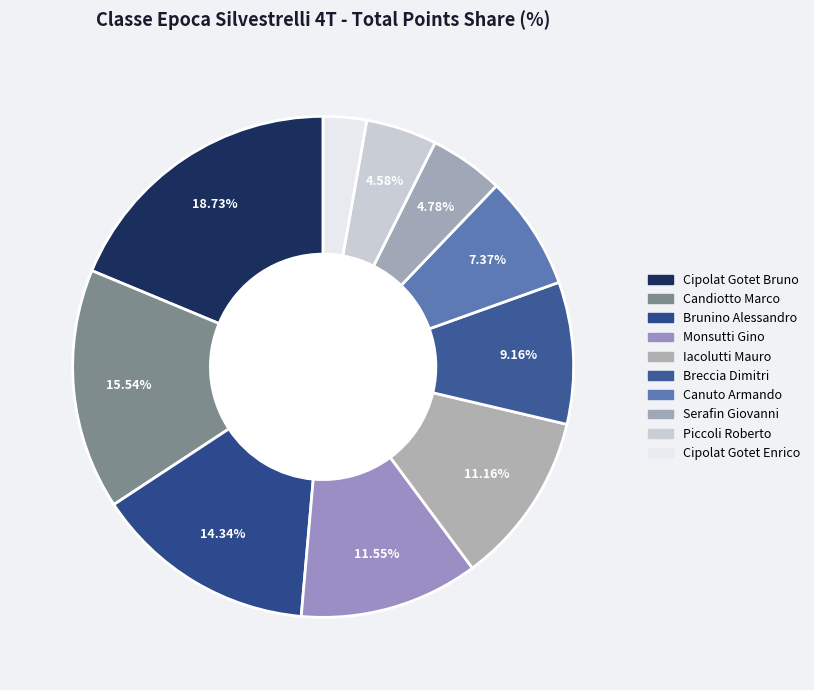

What portion of the pie excludes Cipolat Gotet Enrico?

97.2%